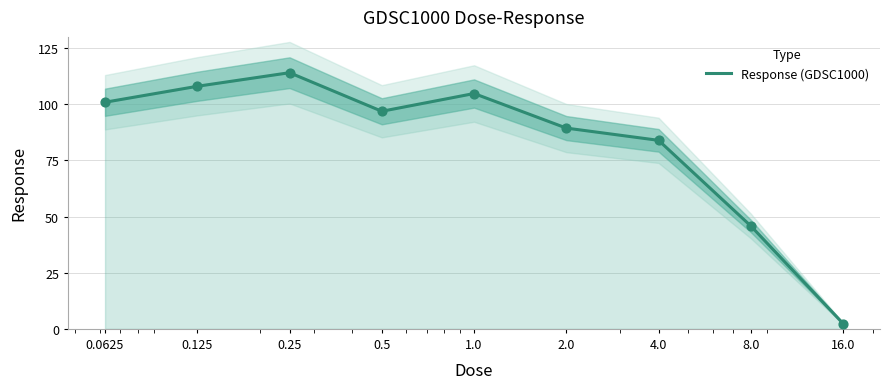

What is the ratio of the value at 4.0 to the value at 8.0?

1.8